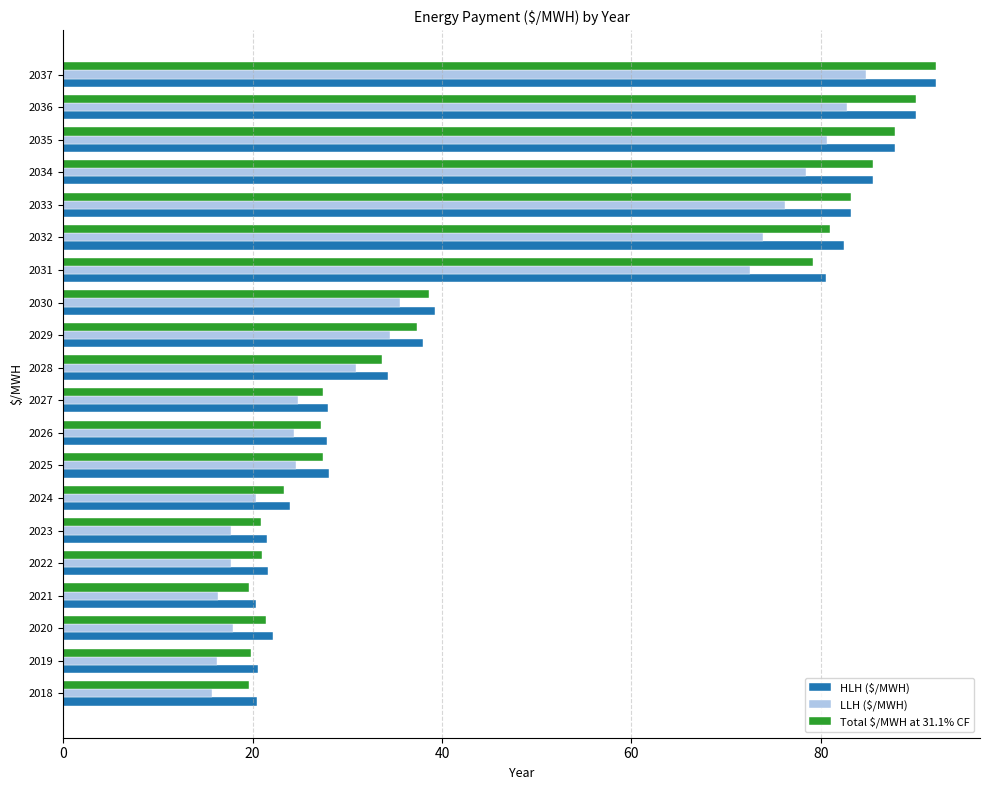

What is the difference between the second highest and second lowest values in the HLH ($/MWH) series?

69.6